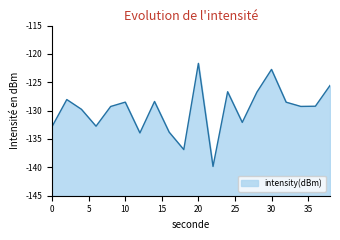

How many lines are shown in the chart?

1